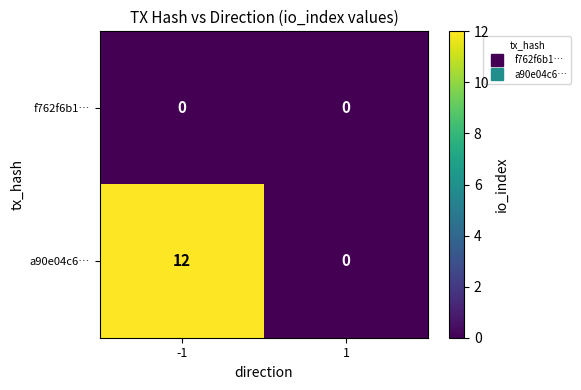

Reading left to right, what are all the values shown in this chart?

f762f6b1…: 0	0
a90e04c6…: 12	0